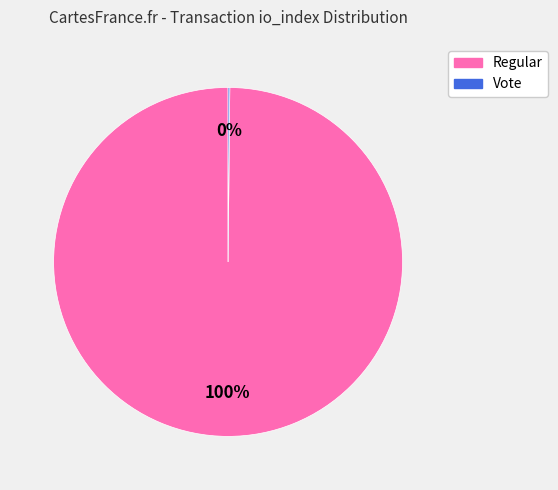

To the nearest percent, what is the average slice percentage?

50%